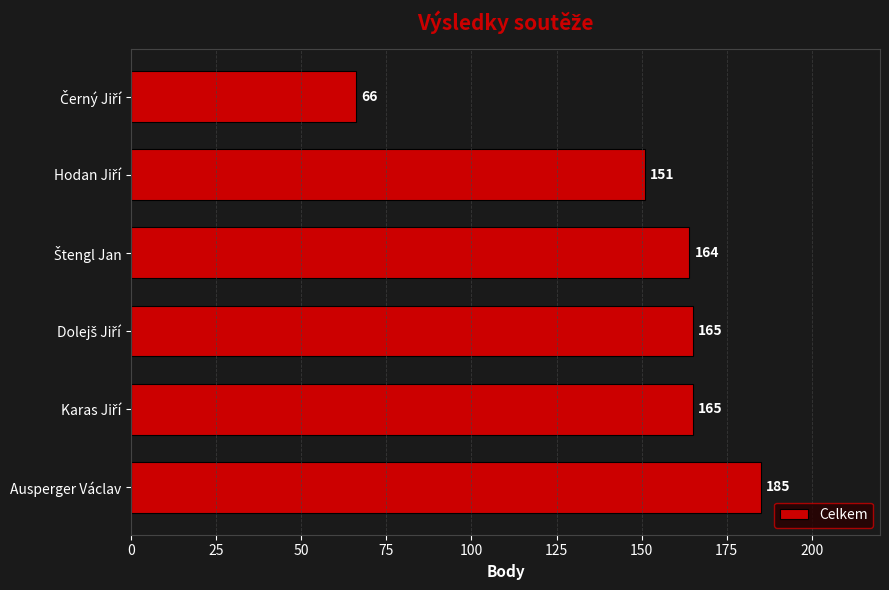

What is the average value?

149